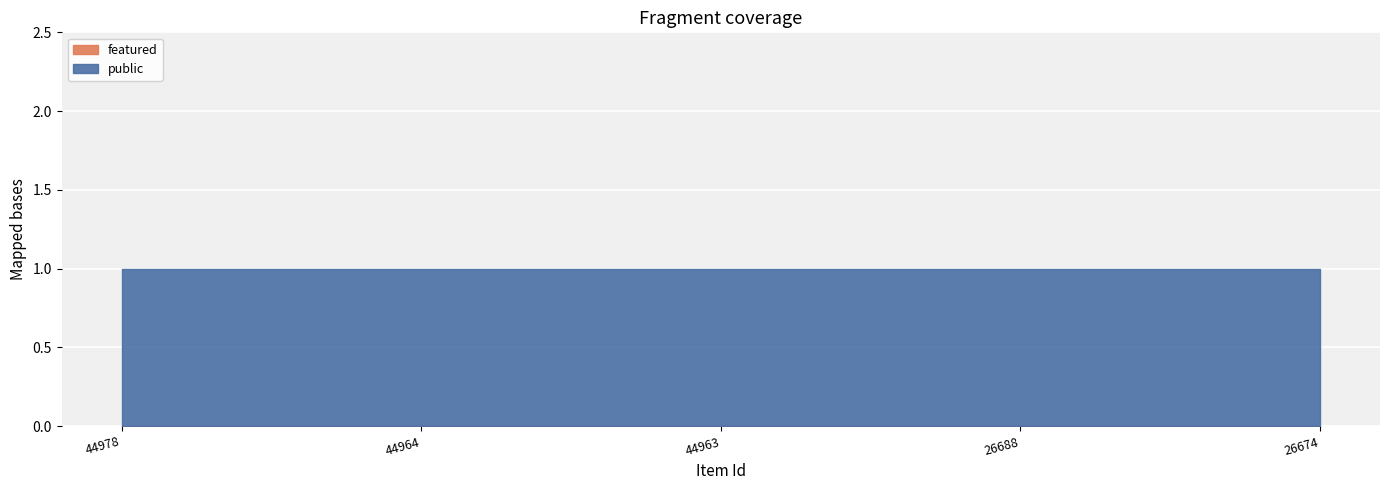

True or false: public has a value of 1 at 44978.

False